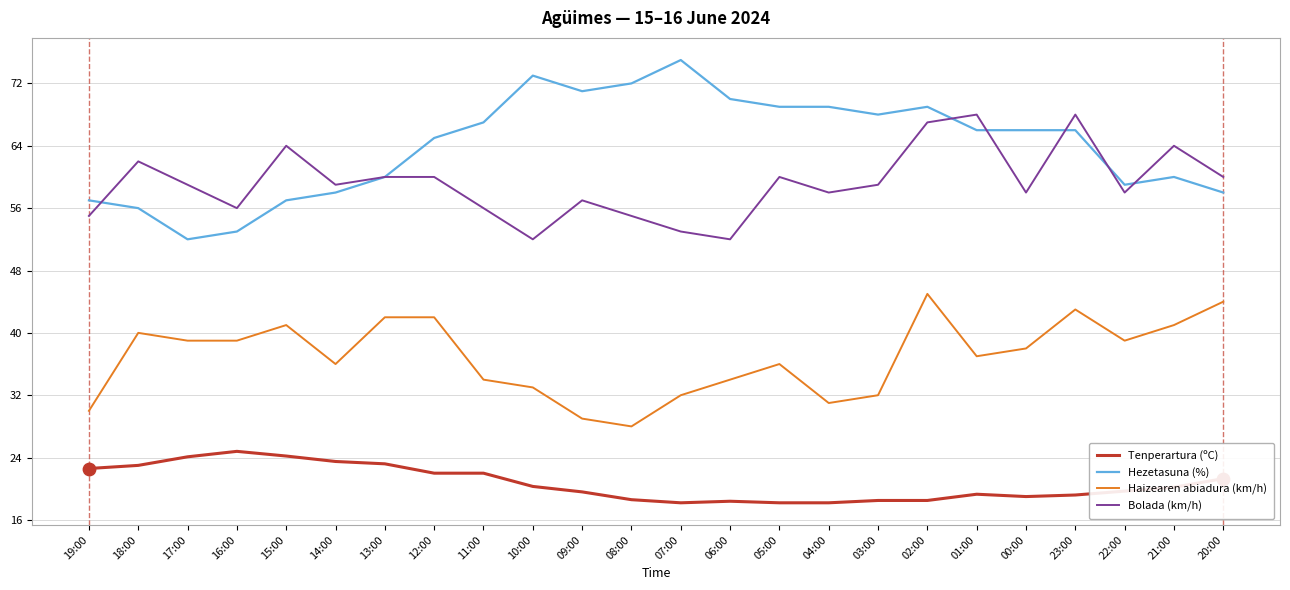

Is the value of Bolada (km/h) at 05:00 greater than the value of Hezetasuna (%) at 12:00?

No